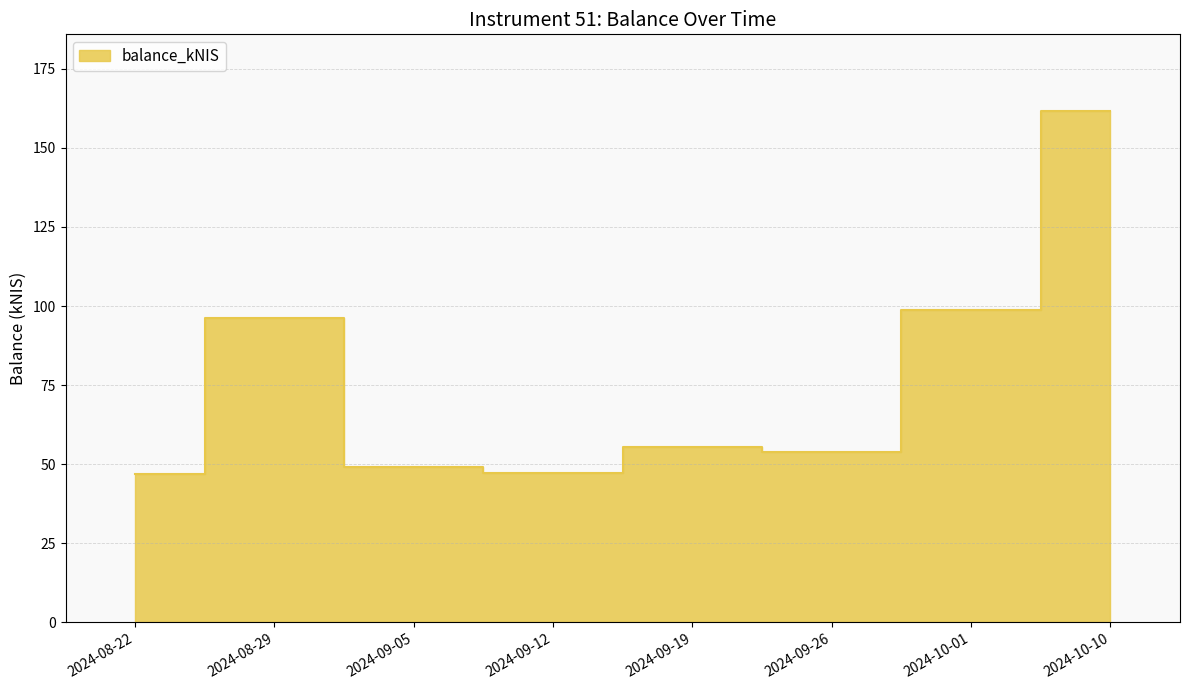

How many distinct data groups are displayed?

1